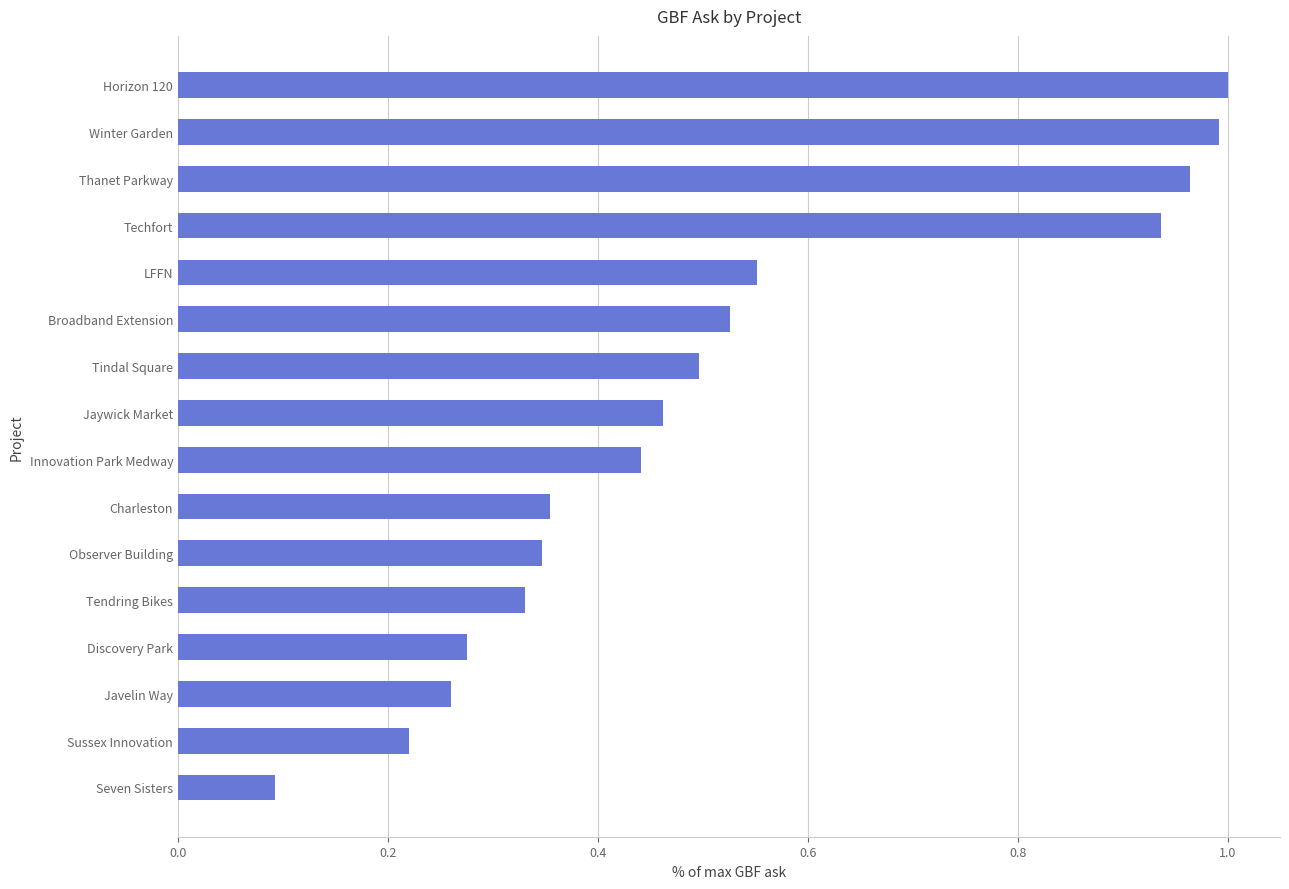

What position from the bottom is Sussex Innovation?

2